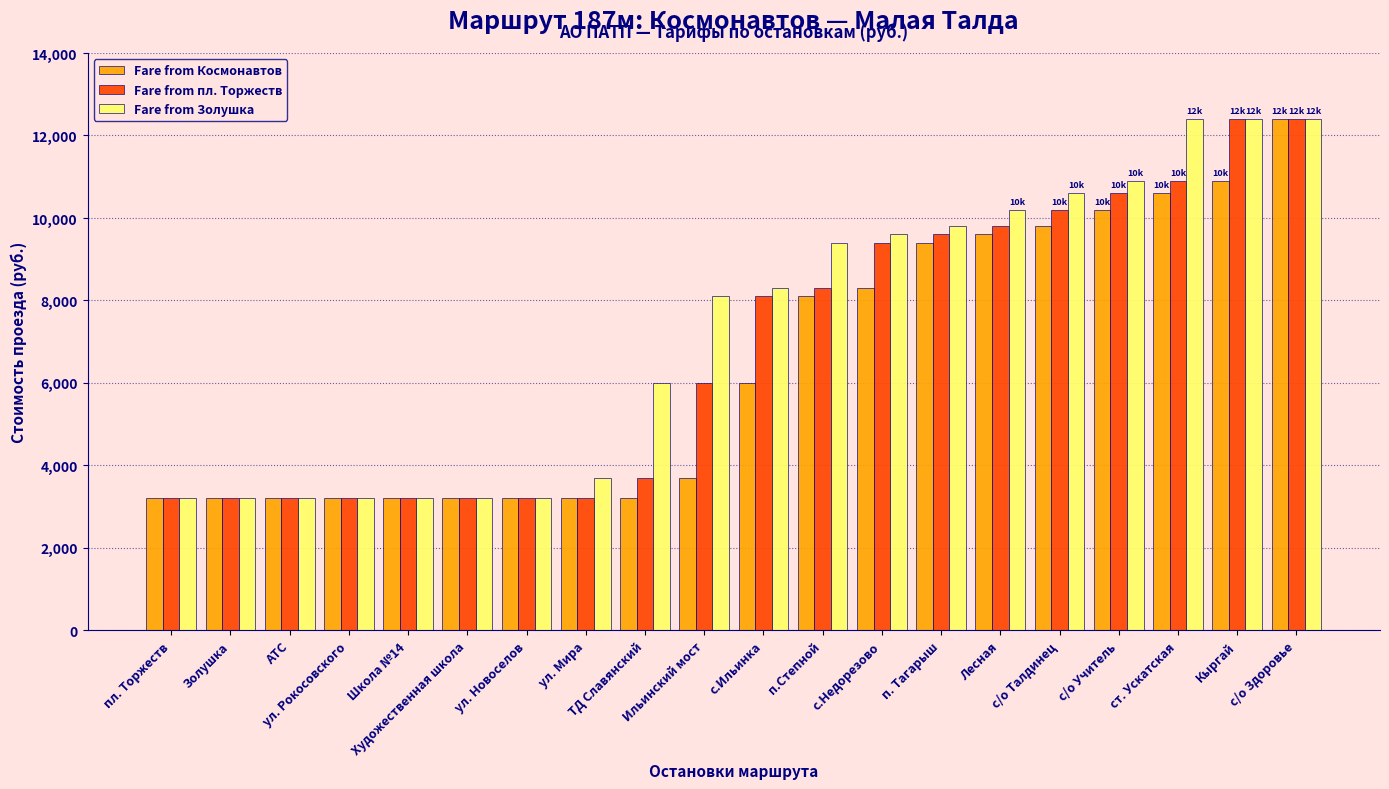

Reading right to left, what are all the values shown in this chart?

Fare from Космонавтов: 12400	10900	10600	10200	9800	9600	9400	8300	8100	6000	3700	3200	3200	3200	3200	3200	3200	3200	3200	3200
Fare from пл. Торжеств: 12400	12400	10900	10600	10200	9800	9600	9400	8300	8100	6000	3700	3200	3200	3200	3200	3200	3200	3200	3200
Fare from Золушка: 12400	12400	12400	10900	10600	10200	9800	9600	9400	8300	8100	6000	3700	3200	3200	3200	3200	3200	3200	3200